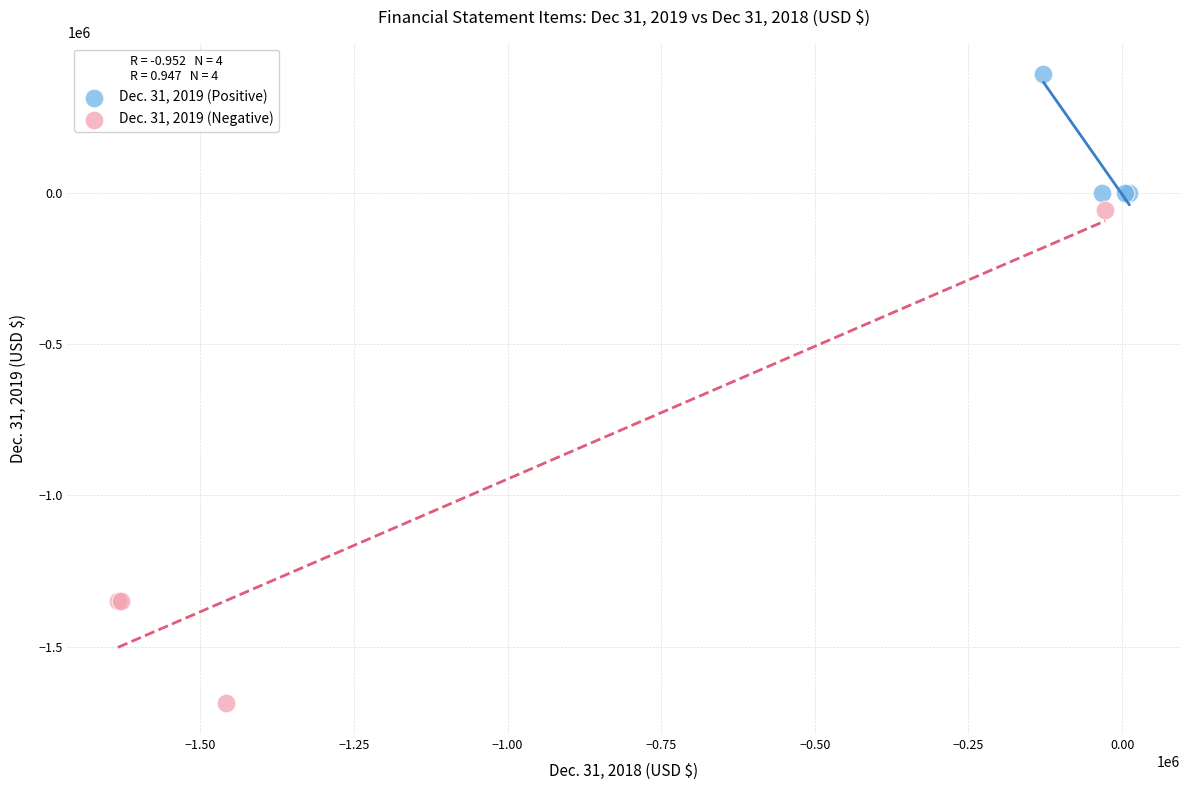

Which series has the widest spread of Y values?

Dec. 31, 2019 (Negative)